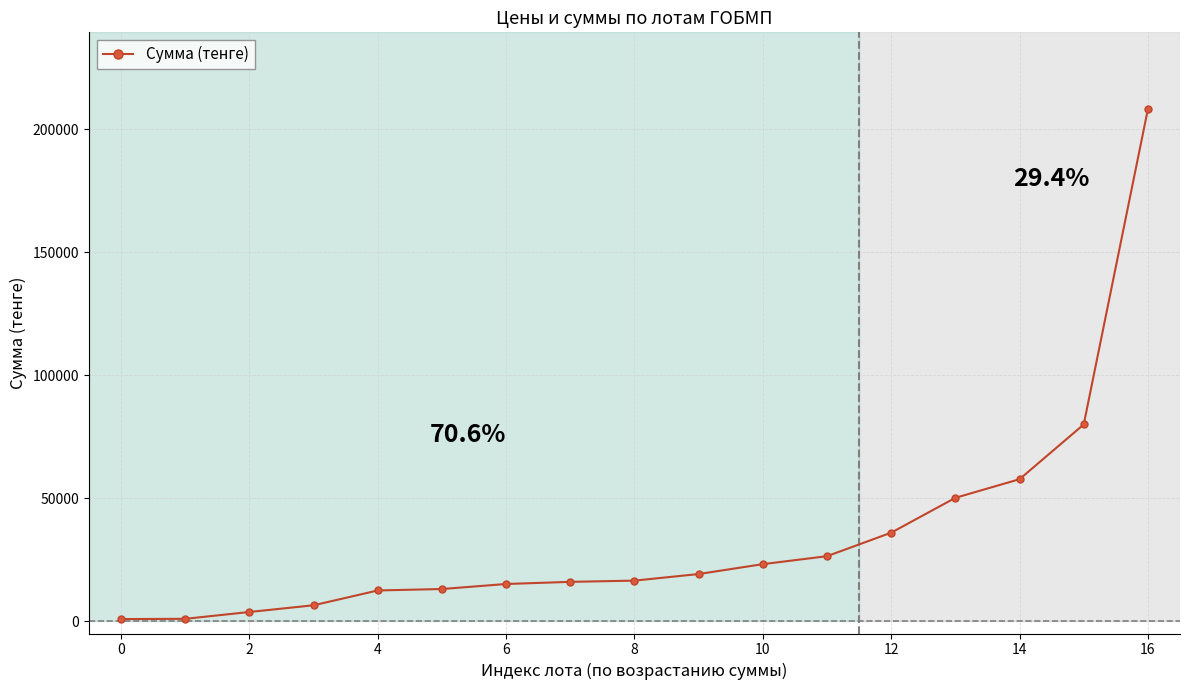

What is the average value?

34483